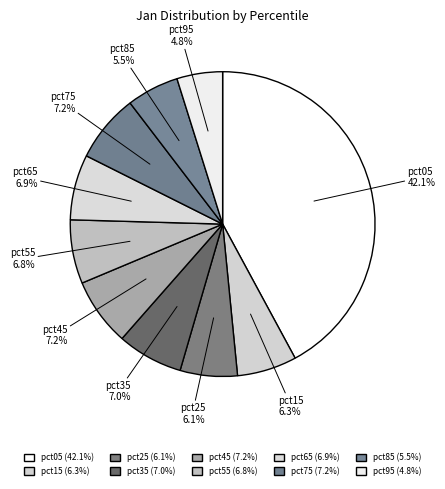

The pct95 slice represents 5% of the pie. True or false?

True